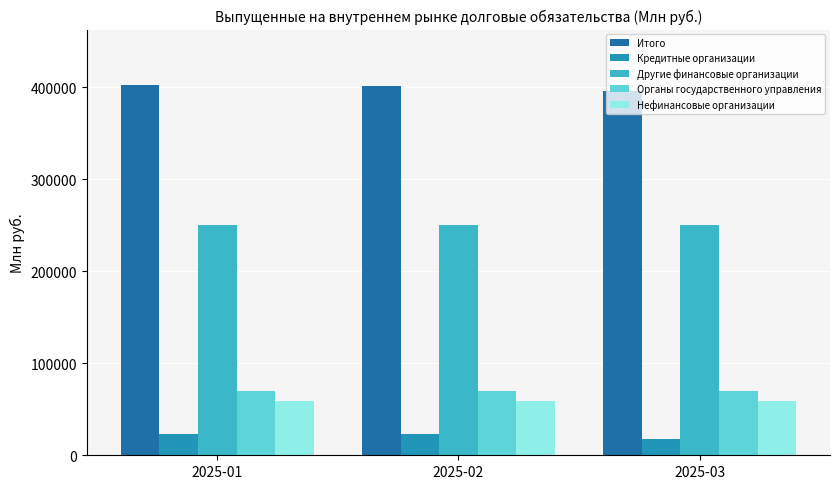

What is the maximum value shown in the chart?

402380